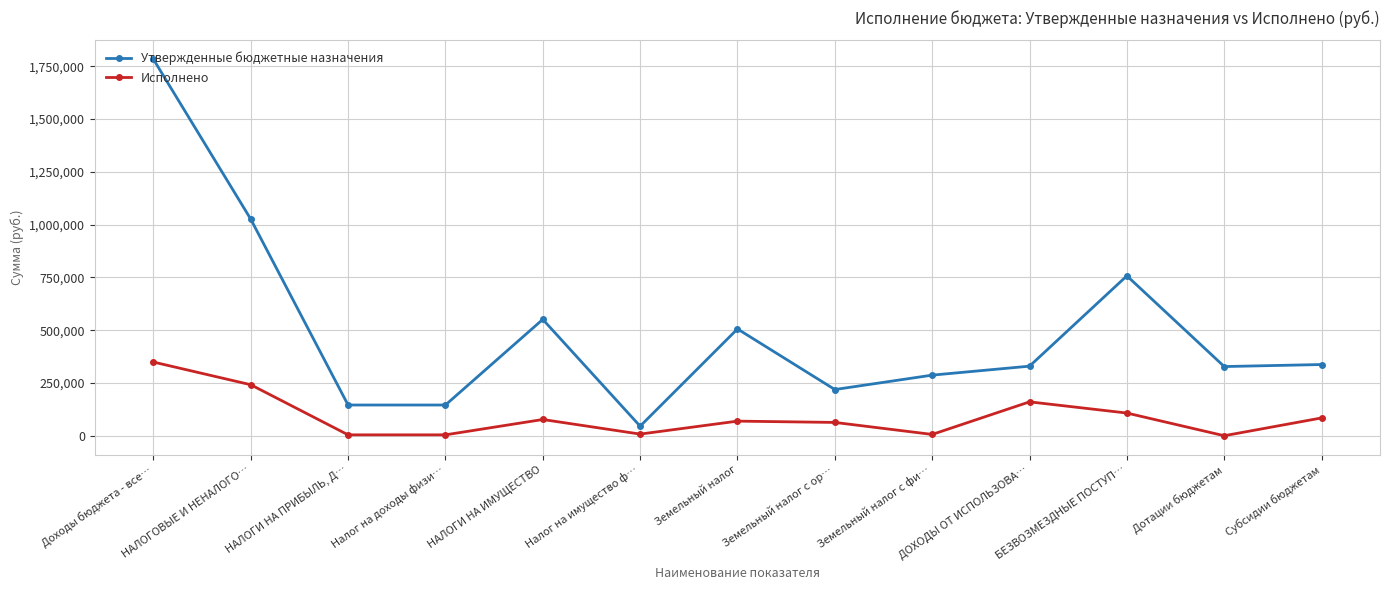

The value of Утвержденные бюджетные назначения at Земельный налог с фи… is 286988.0. True or false?

True